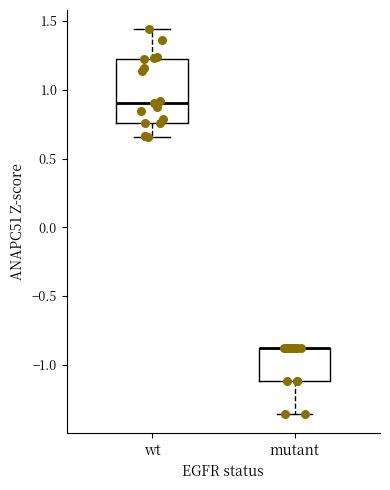

Where does the median line of the box for wt sit on the y-axis? The values are not printed on the chart, so give them approximately, as read against the axis.

0.90